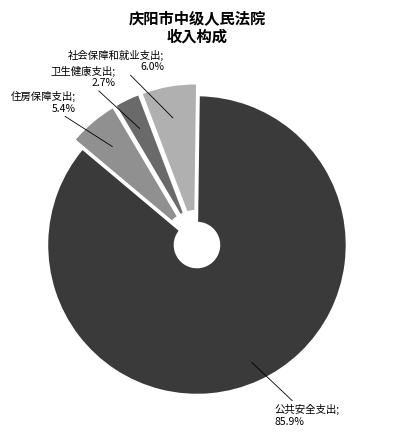

Is there a majority slice in this chart?

Yes